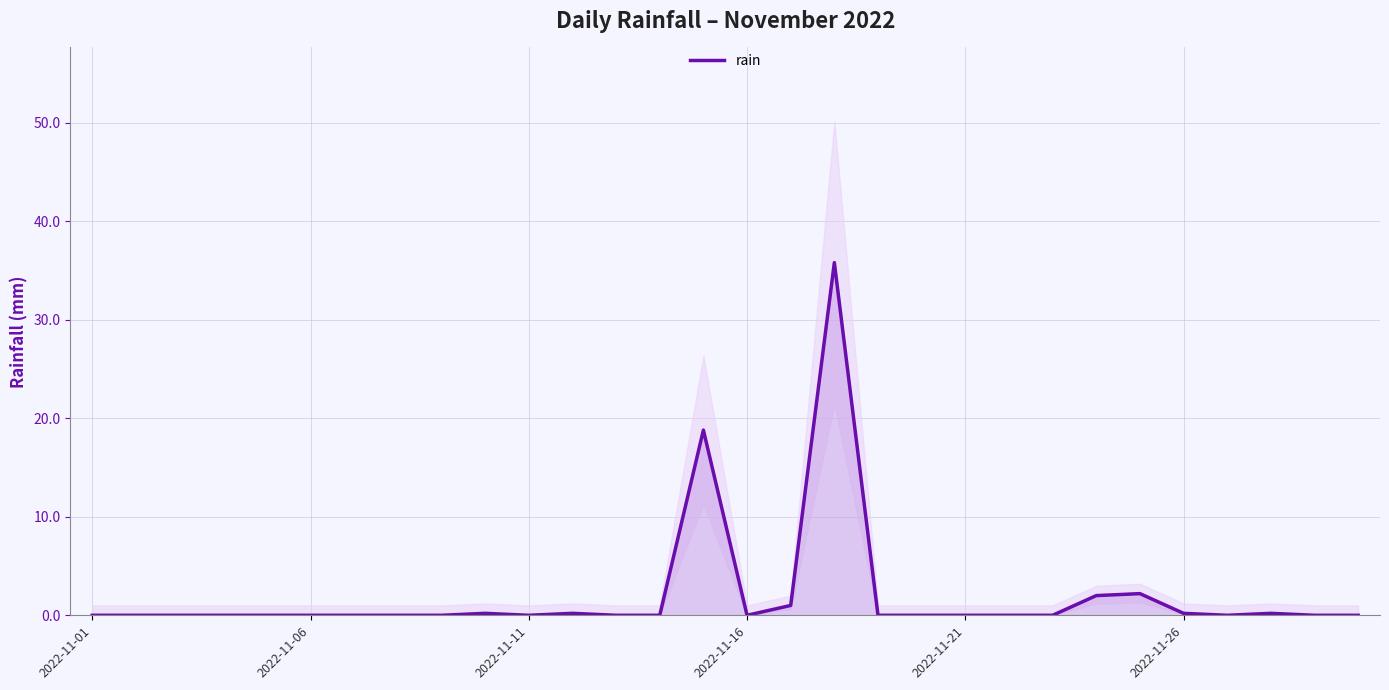

The value at 16 is 1.6. True or false?

False